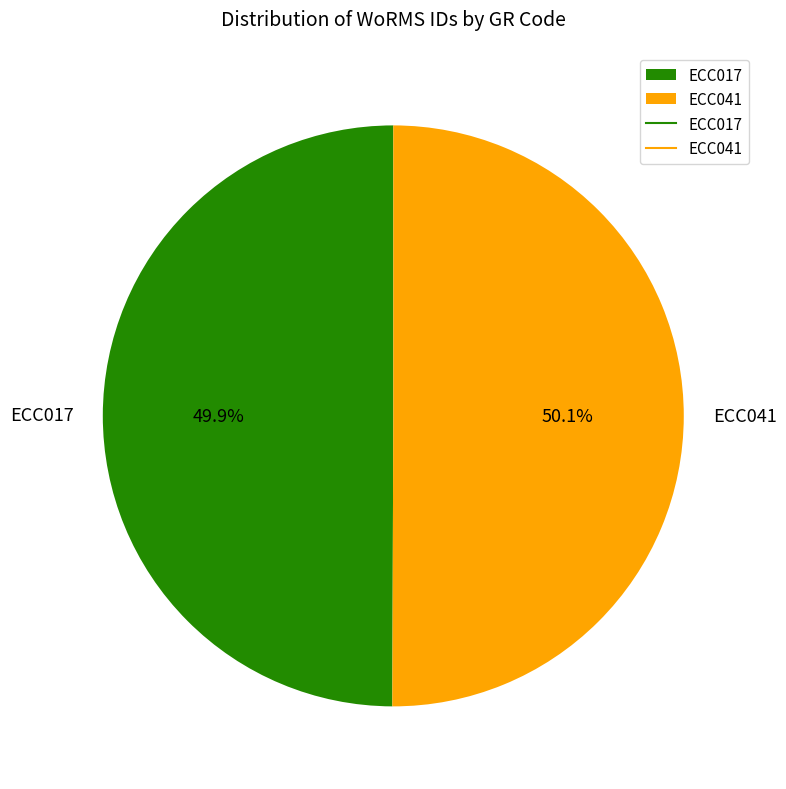

Count the number of slices in the pie.

2